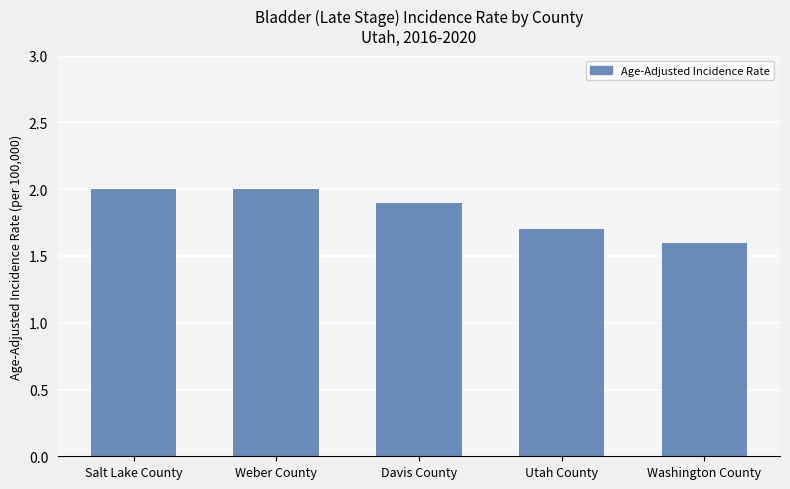

How many values are between 1 and 2?

5